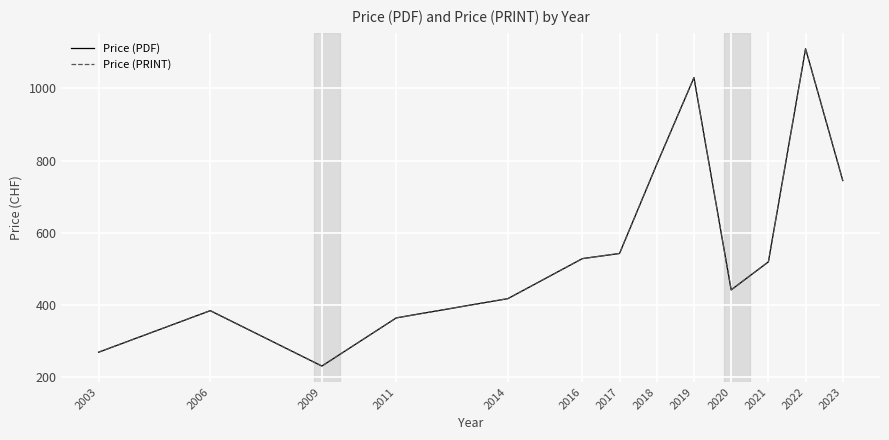

Reading right to left, what are all the values shown in this chart?

Price (PDF): 2023=745.0	2022=1110.0	2021=520.0	2020=442.5	2019=1030.0	2018=790.0	2017=543.3	2016=529.0	2014=418.3	2011=365.0	2009=231.7	2006=385.0	2003=270.0
Price (PRINT): 2023=745.0	2022=1110.0	2021=520.0	2020=442.5	2019=1030.0	2018=790.0	2017=543.3	2016=529.0	2014=418.3	2011=365.0	2009=231.7	2006=385.0	2003=270.0